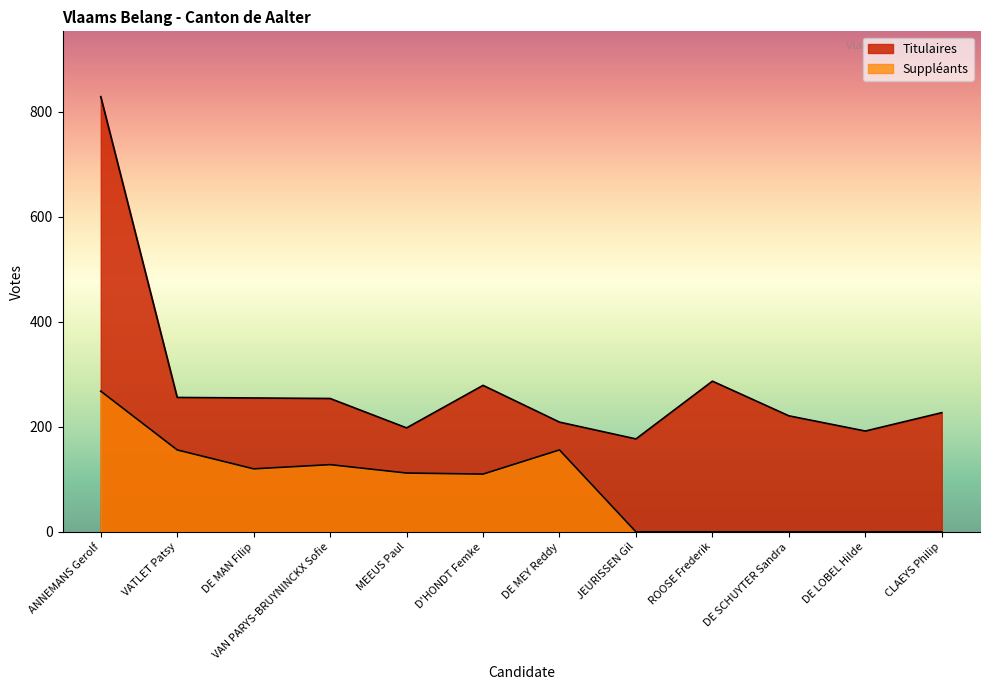

Which category has the highest value in the Titulaires series?

ANNEMANS Gerolf